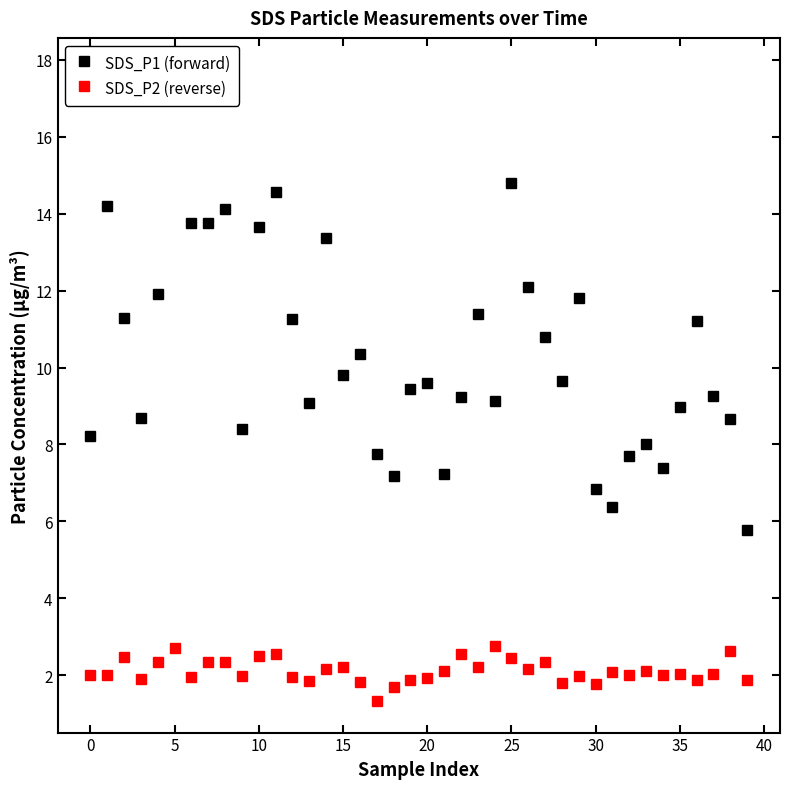

Which category has the lowest value in the SDS_P2 (reverse) series?

17